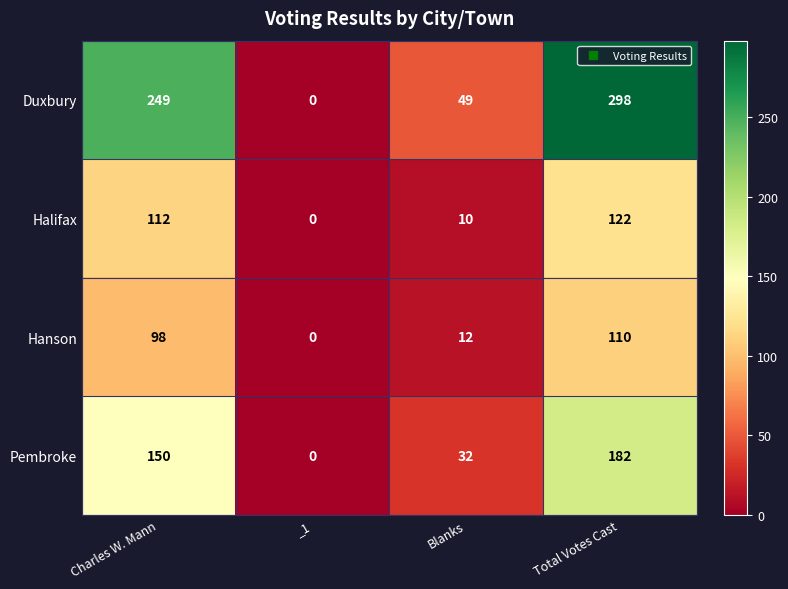

What is the difference between the maximum and minimum values in the Hanson series?

110